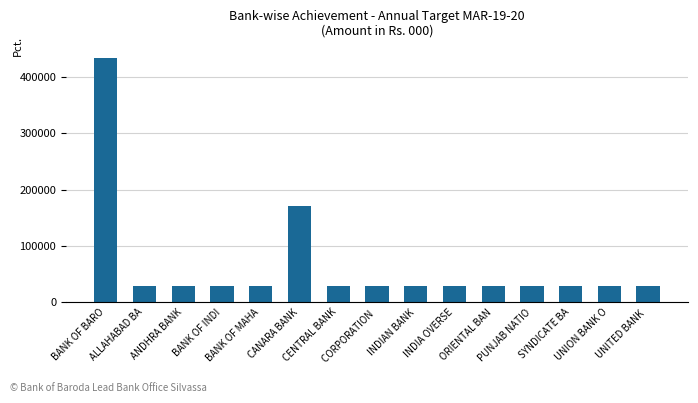

The value at UNION BANK O is 28100. True or false?

True